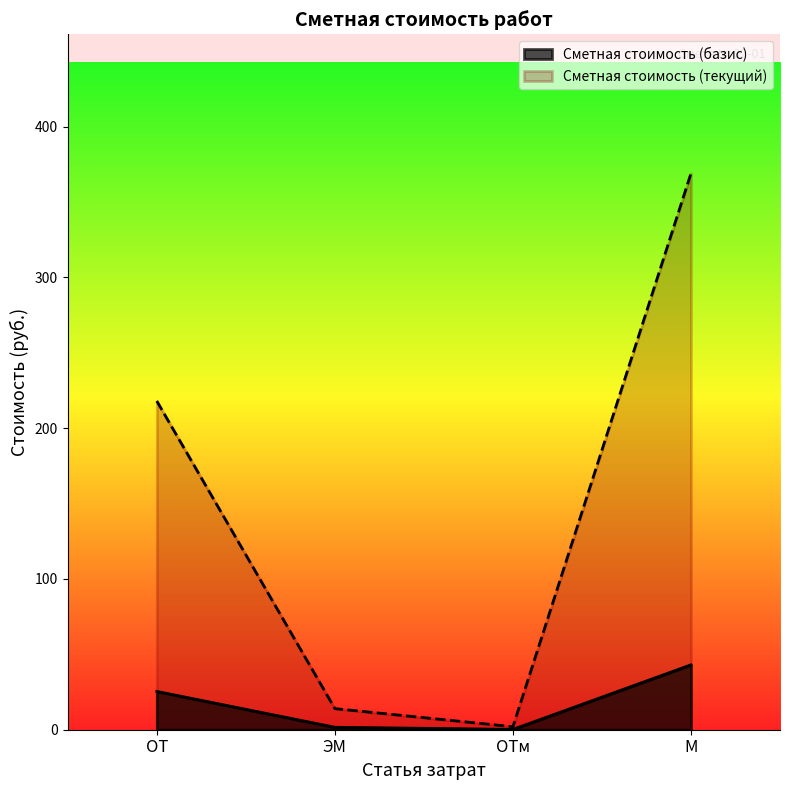

List the series in order of their peak value, lowest first.

Сметная стоимость (базис), Сметная стоимость (текущий)